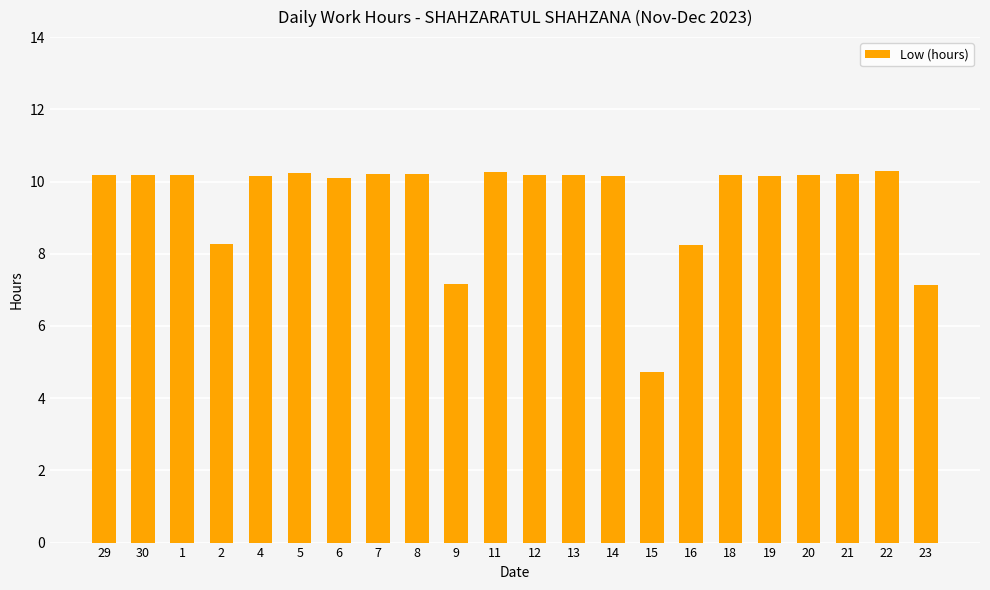

What is the minimum value shown in the chart?

4.7